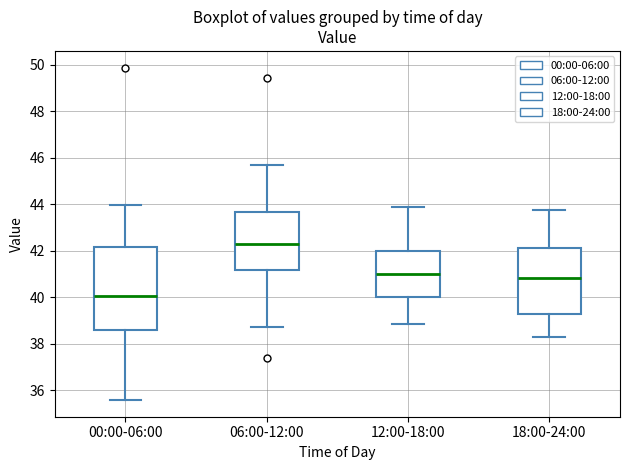

Which box has the lowest median line?

00:00-06:00